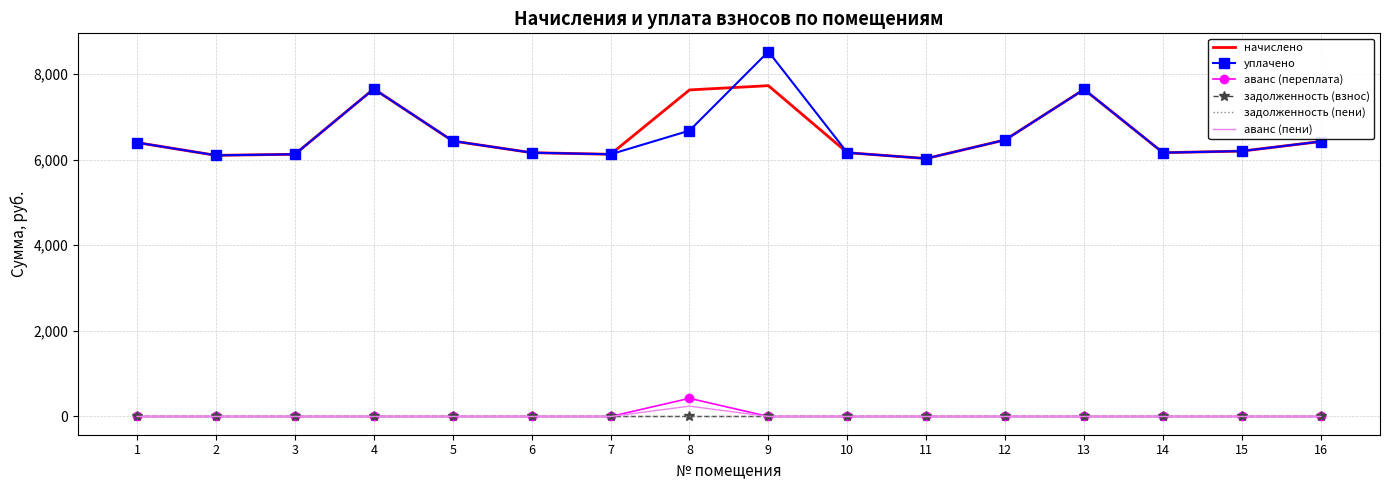

At which category does the chart reach its minimum across all series?

1